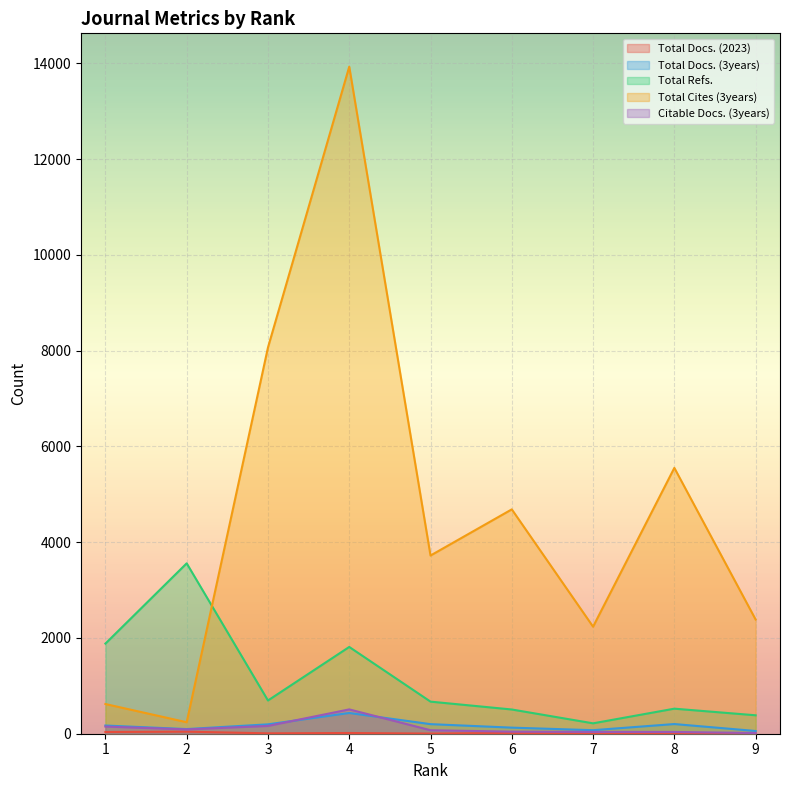

Between 8 and 4, which is larger?

4